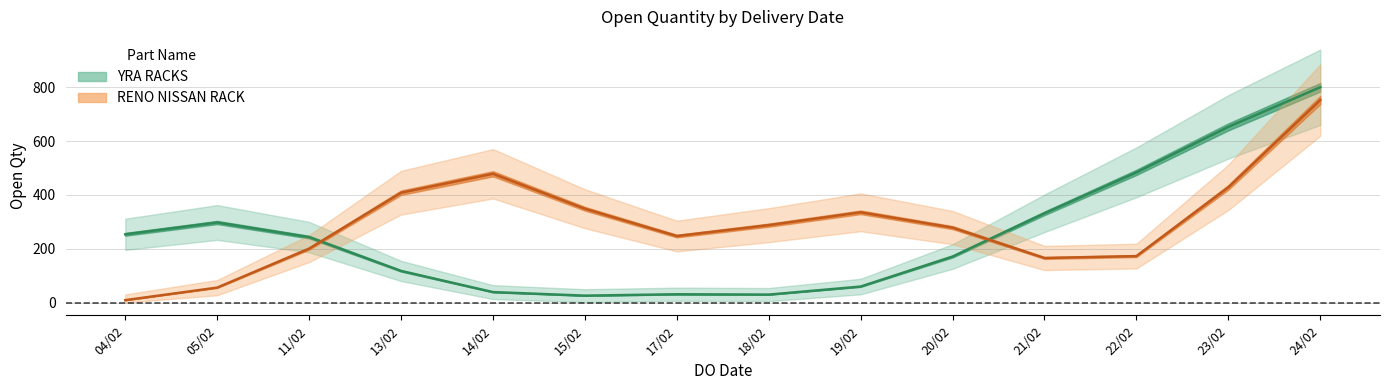

Where is the first local maximum for YRA RACKS?

05/02